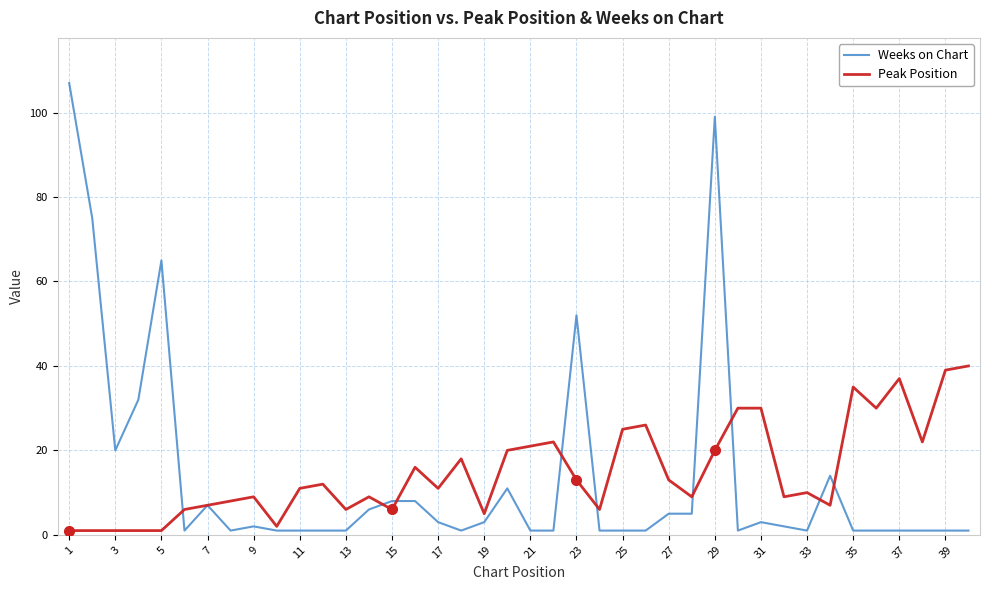

Does the chart display data point markers on the line(s)?

No